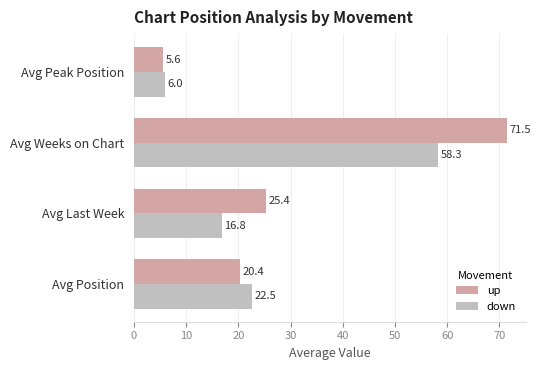

Rank the series by their average value, from lowest to highest.

down, up